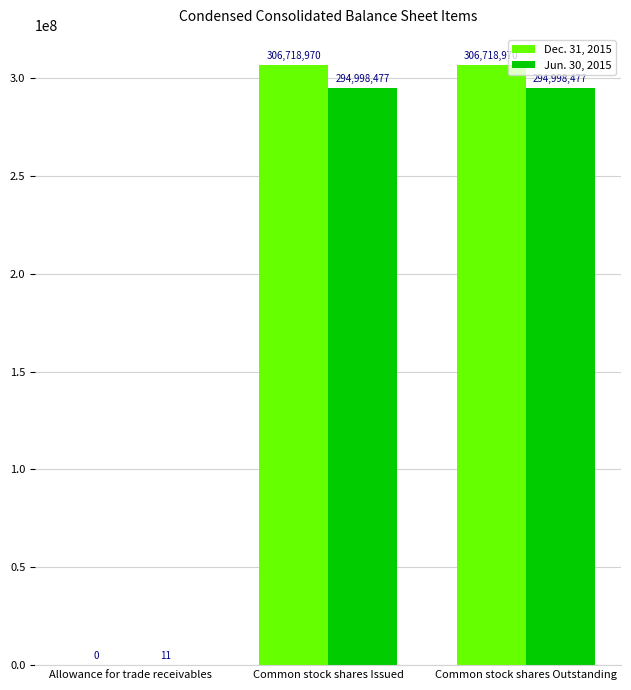

At which label is Dec. 31, 2015 closest to 153359485?

Allowance for trade receivables